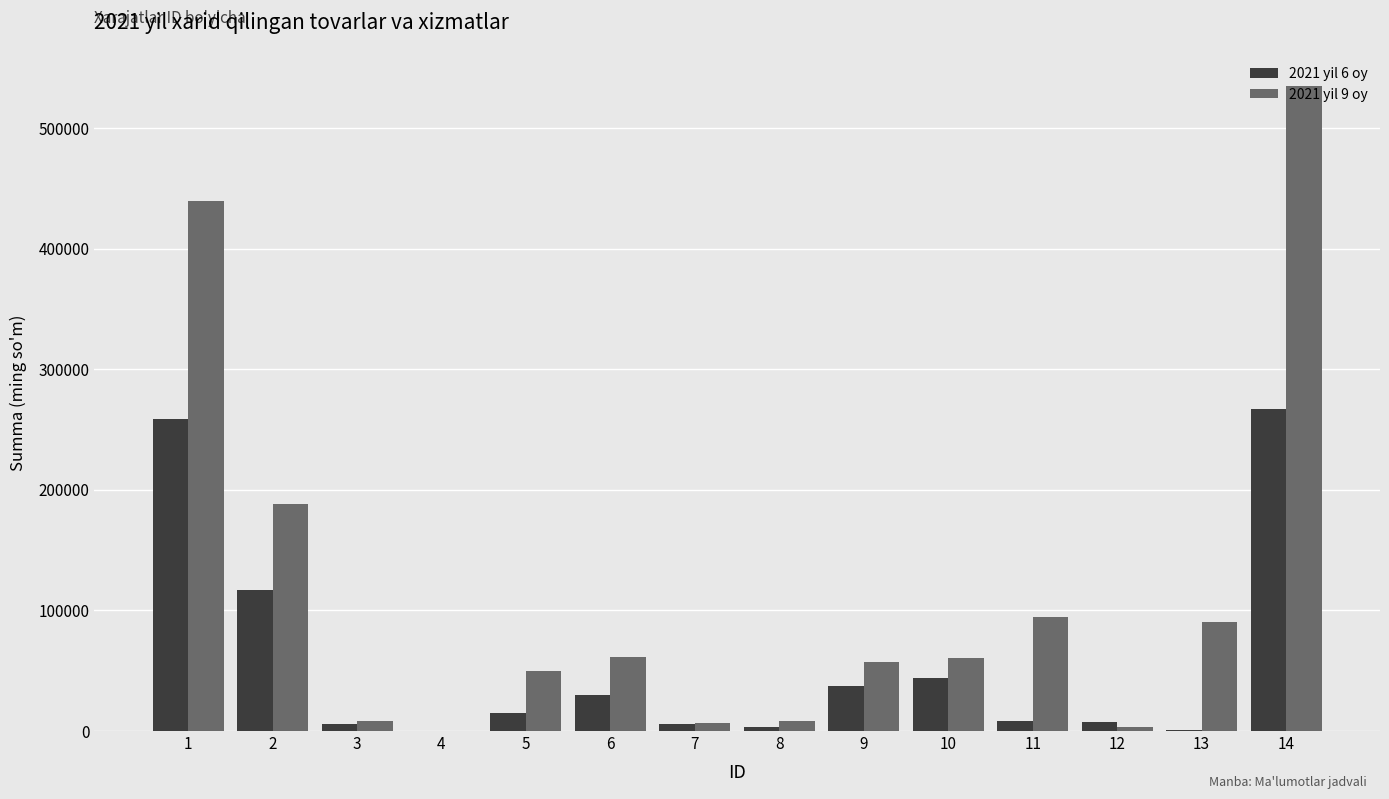

What is the sum of all 2021 yil 6 oy values?

801195.3